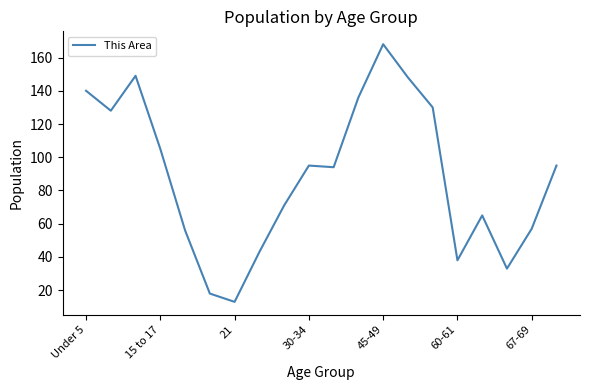

What is the difference between the maximum and minimum values?

155